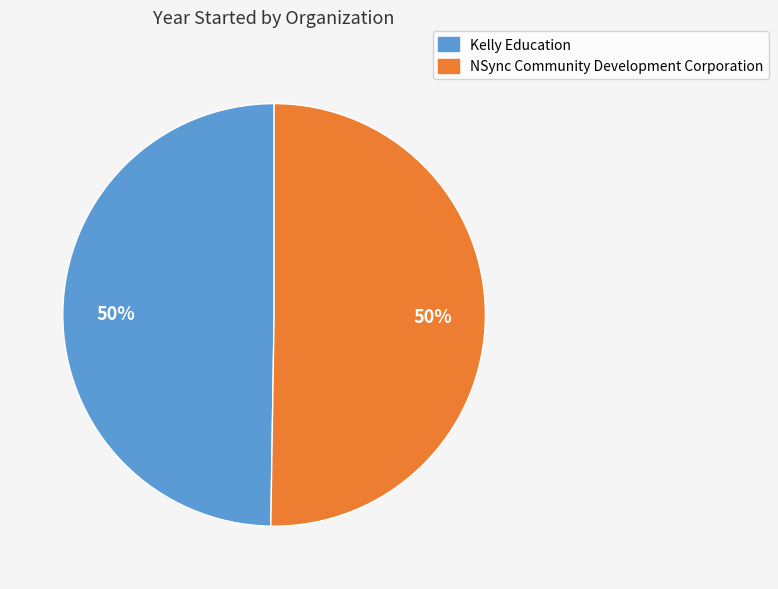

What is the ratio of the value at Kelly Education to the value at NSync Community Development Corporation?

1.0